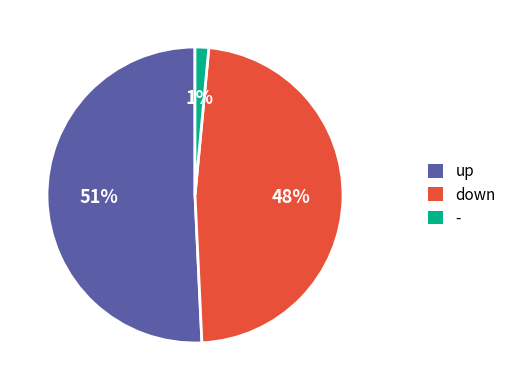

To the nearest percent, what portion does - represent?

1%